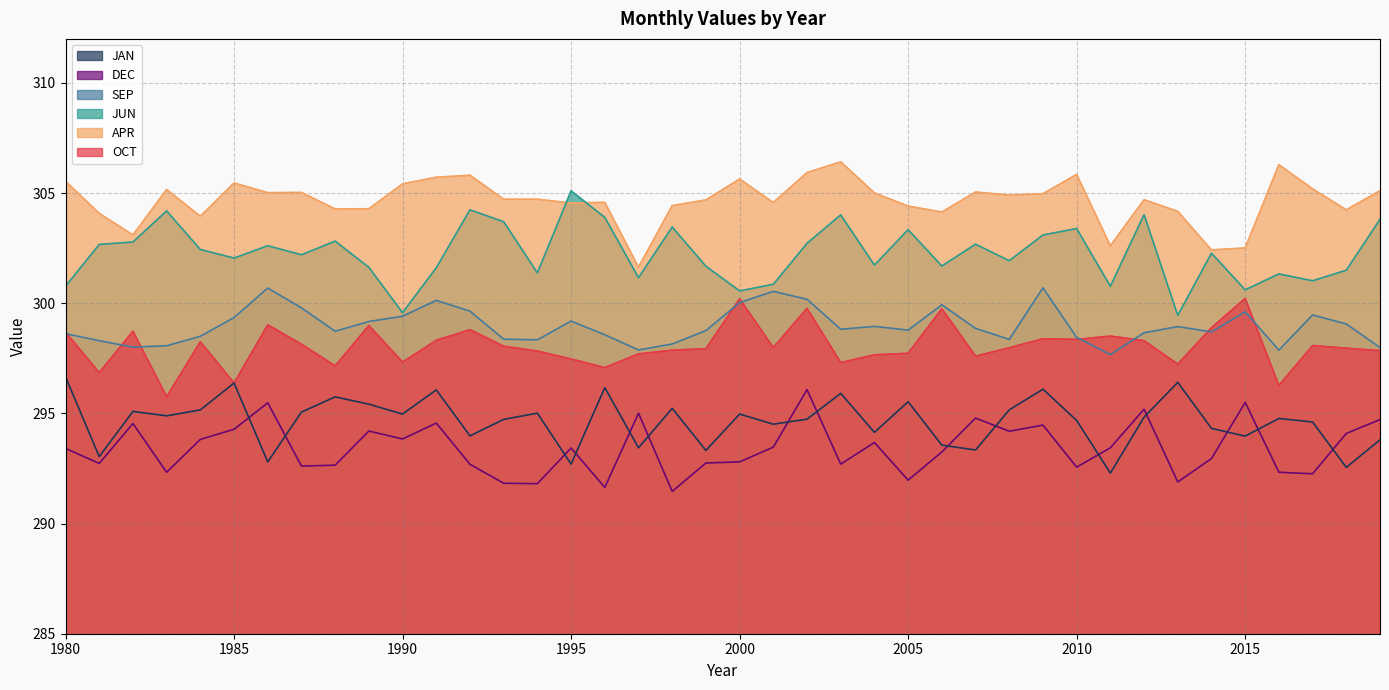

Reading left to right, what are all the values shown in this chart?

OCT: 1980=298.7	1981=296.9	1982=298.7	1983=295.8	1984=298.2	1985=296.4	1986=299.0	1987=298.1	1988=297.2	1989=299.0	1990=297.3	1991=298.3	1992=298.8	1993=298.1	1994=297.8	1995=297.5	1996=297.1	1997=297.7	1998=297.9	1999=297.9	2000=300.2	2001=298.0	2002=299.8	2003=297.3	2004=297.7	2005=297.7	2006=299.8	2007=297.6	2008=298.0	2009=298.4	2010=298.4	2011=298.5	2012=298.3	2013=297.2	2014=298.9	2015=300.2	2016=296.3	2017=298.1	2018=298.0	2019=297.9
APR: 1980=305.5	1981=304.1	1982=303.1	1983=305.2	1984=303.9	1985=305.5	1986=305.0	1987=305.0	1988=304.3	1989=304.3	1990=305.4	1991=305.7	1992=305.8	1993=304.7	1994=304.7	1995=304.6	1996=304.6	1997=301.6	1998=304.4	1999=304.7	2000=305.6	2001=304.6	2002=305.9	2003=306.4	2004=305.0	2005=304.4	2006=304.1	2007=305.1	2008=304.9	2009=305.0	2010=305.9	2011=302.6	2012=304.7	2013=304.2	2014=302.4	2015=302.5	2016=306.3	2017=305.2	2018=304.2	2019=305.1
JUN: 1980=300.8	1981=302.7	1982=302.8	1983=304.2	1984=302.4	1985=302.1	1986=302.6	1987=302.2	1988=302.8	1989=301.6	1990=299.6	1991=301.6	1992=304.2	1993=303.7	1994=301.4	1995=305.1	1996=303.9	1997=301.2	1998=303.5	1999=301.7	2000=300.6	2001=300.9	2002=302.7	2003=304.0	2004=301.7	2005=303.3	2006=301.7	2007=302.7	2008=301.9	2009=303.1	2010=303.4	2011=300.8	2012=304.0	2013=299.4	2014=302.3	2015=300.6	2016=301.3	2017=301.0	2018=301.5	2019=303.8
SEP: 1980=298.6	1981=298.3	1982=298.0	1983=298.1	1984=298.5	1985=299.4	1986=300.7	1987=299.8	1988=298.7	1989=299.2	1990=299.4	1991=300.1	1992=299.6	1993=298.4	1994=298.3	1995=299.2	1996=298.6	1997=297.9	1998=298.1	1999=298.8	2000=300.0	2001=300.5	2002=300.2	2003=298.8	2004=298.9	2005=298.8	2006=299.9	2007=298.9	2008=298.4	2009=300.7	2010=298.4	2011=297.7	2012=298.7	2013=298.9	2014=298.7	2015=299.6	2016=297.9	2017=299.5	2018=299.1	2019=298.0
DEC: 1980=293.4	1981=292.7	1982=294.5	1983=292.3	1984=293.8	1985=294.3	1986=295.5	1987=292.6	1988=292.6	1989=294.2	1990=293.8	1991=294.6	1992=292.7	1993=291.8	1994=291.8	1995=293.4	1996=291.6	1997=295.0	1998=291.5	1999=292.8	2000=292.8	2001=293.5	2002=296.1	2003=292.7	2004=293.7	2005=292.0	2006=293.2	2007=294.8	2008=294.2	2009=294.5	2010=292.6	2011=293.4	2012=295.2	2013=291.9	2014=292.9	2015=295.5	2016=292.3	2017=292.3	2018=294.1	2019=294.7
JAN: 1980=296.7	1981=293.0	1982=295.1	1983=294.9	1984=295.2	1985=296.4	1986=292.8	1987=295.1	1988=295.8	1989=295.4	1990=295.0	1991=296.1	1992=294.0	1993=294.7	1994=295.0	1995=292.7	1996=296.2	1997=293.4	1998=295.2	1999=293.3	2000=295.0	2001=294.5	2002=294.7	2003=295.9	2004=294.1	2005=295.5	2006=293.6	2007=293.3	2008=295.2	2009=296.1	2010=294.7	2011=292.3	2012=294.8	2013=296.4	2014=294.3	2015=294.0	2016=294.8	2017=294.6	2018=292.6	2019=293.8